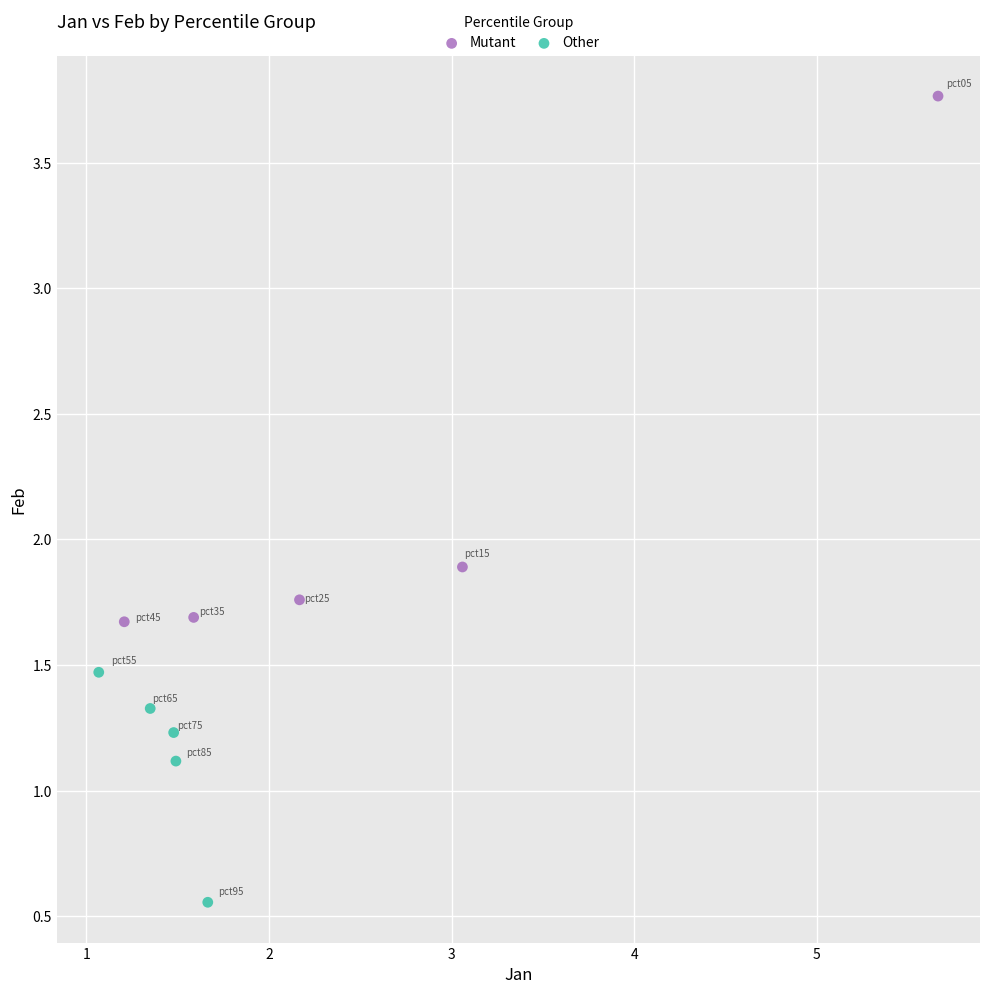

Which series reaches the maximum Y coordinate?

Mutant